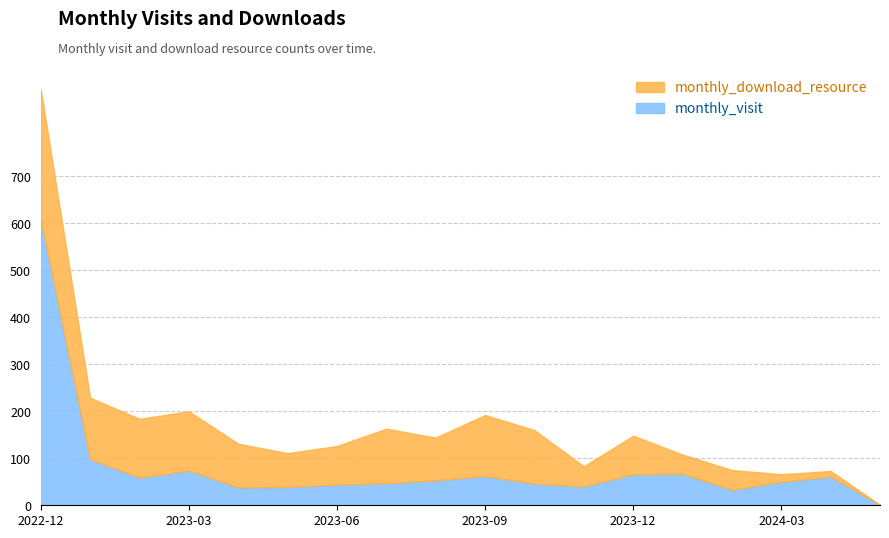

What is the difference between the second highest and second lowest values?

65